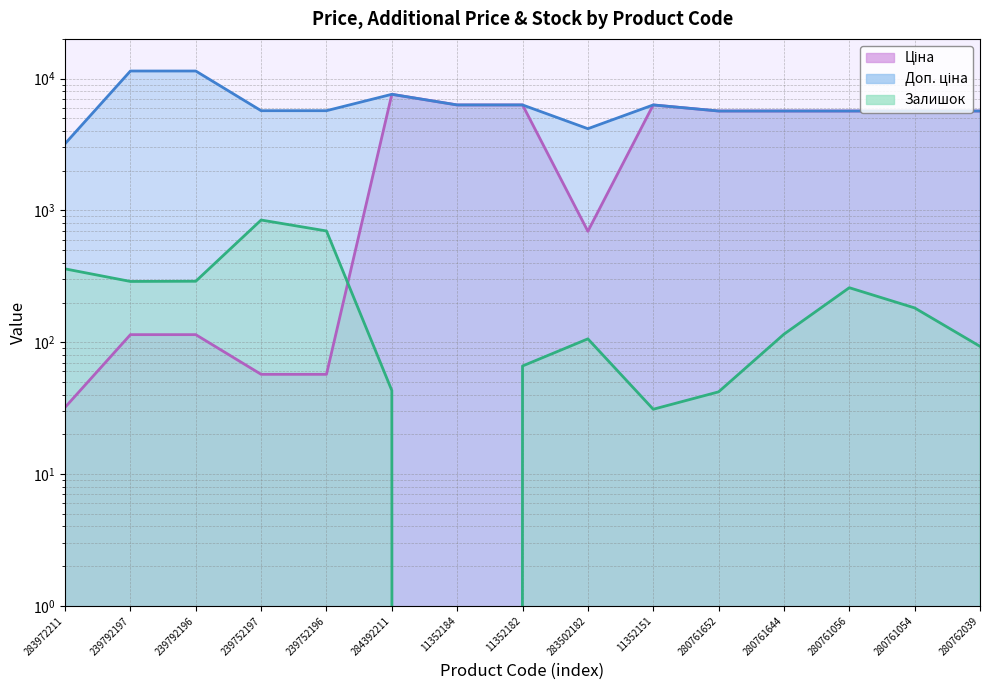

What is the sum of all Доп. ціна values?

96492.4